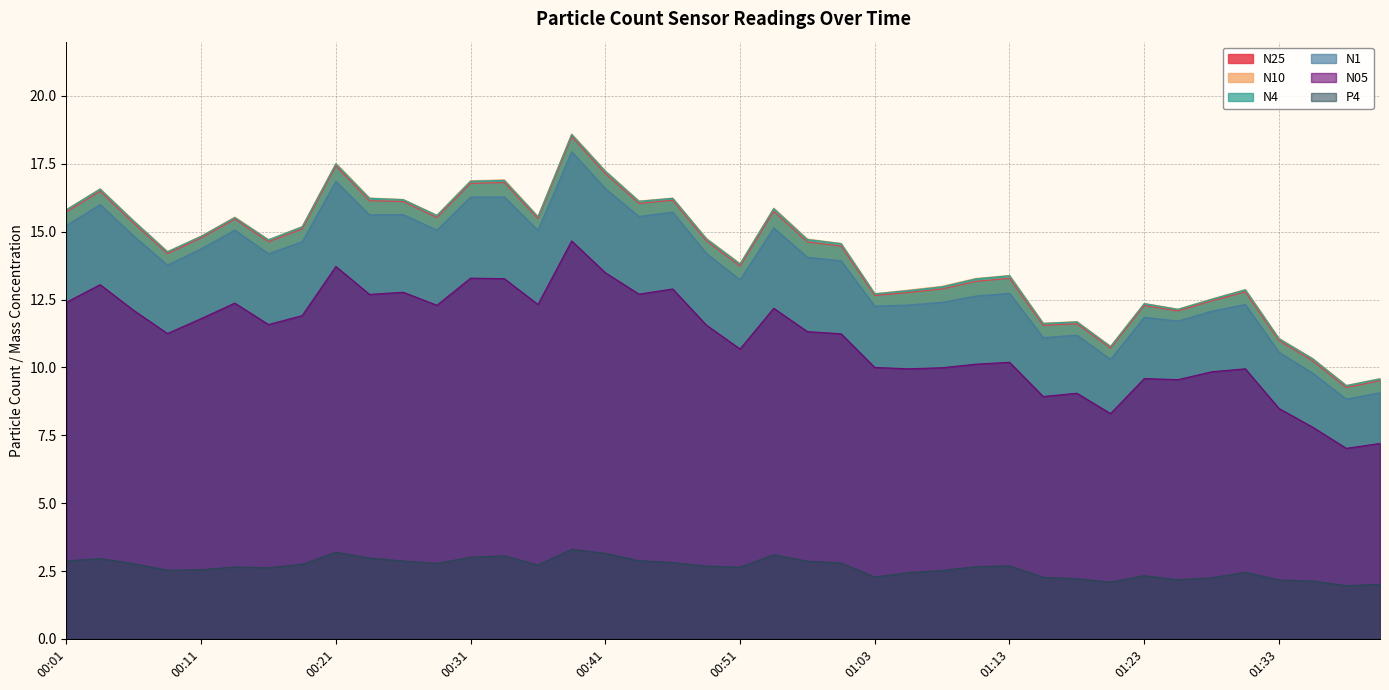

How many values in the N1 series are below 14?

19